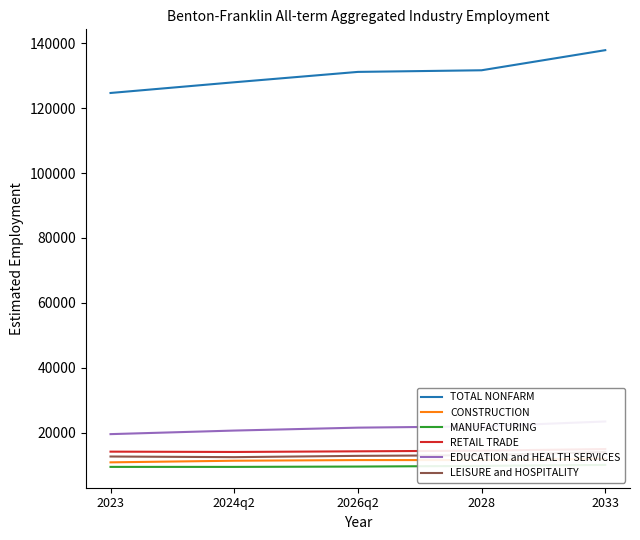

How many distinct data groups are displayed?

6